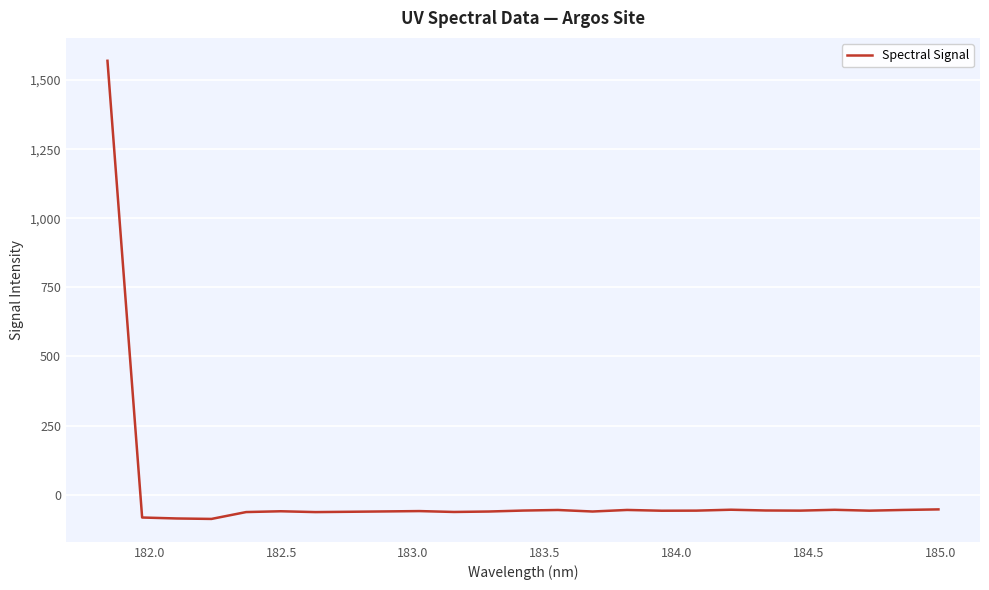

What is the maximum value shown in the chart?

1569.8